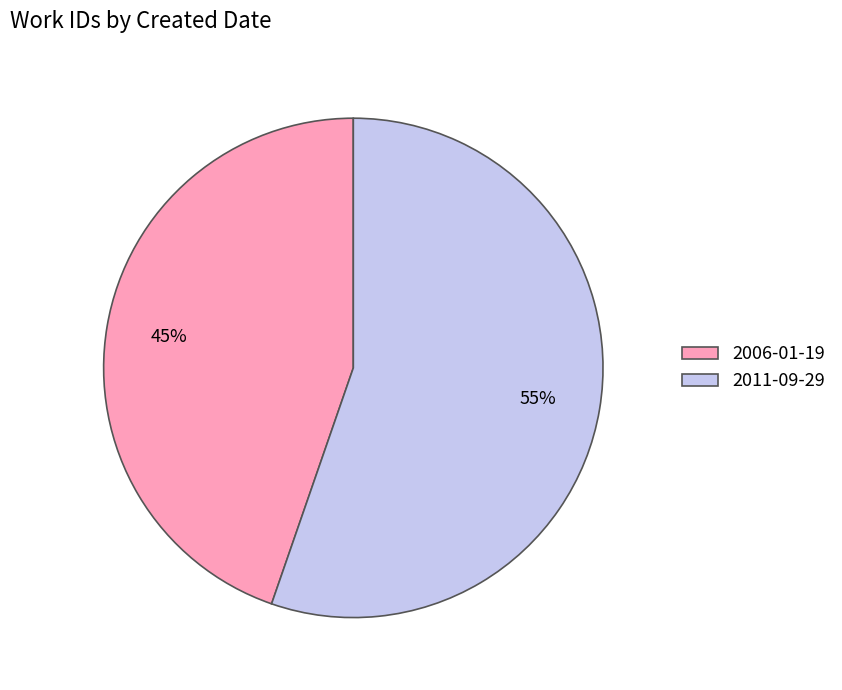

To the nearest percent, what portion does 2006-01-19 represent?

45%